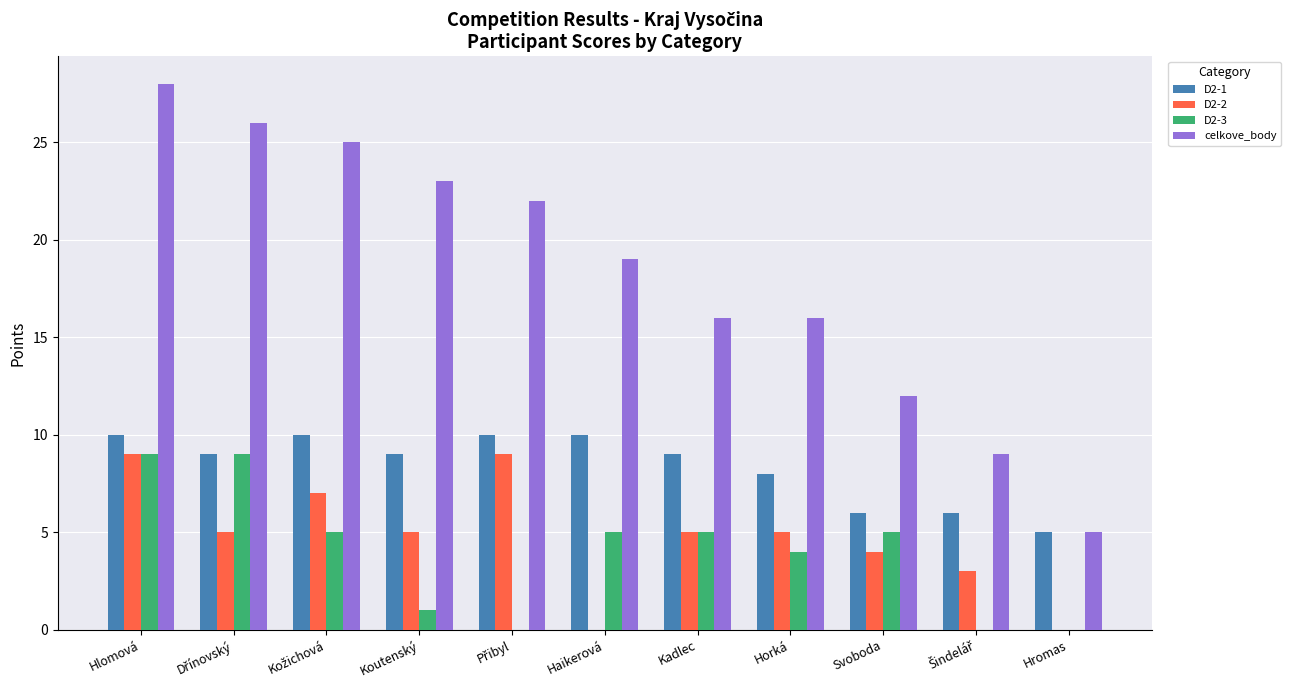

What is the difference between the celkove_body values at Koutenský and Hlomová?

5